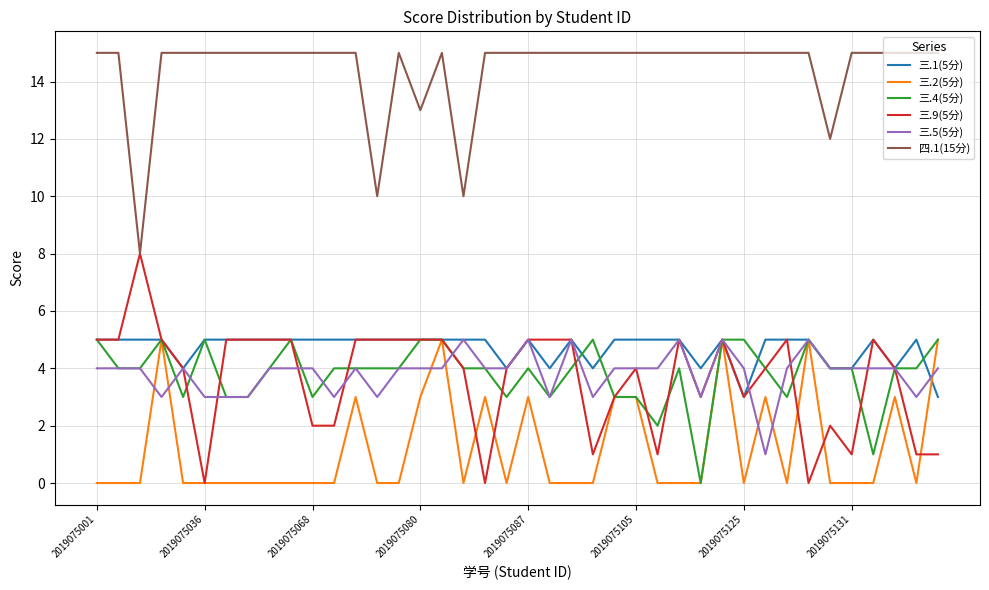

What is the maximum value shown in the chart?

15